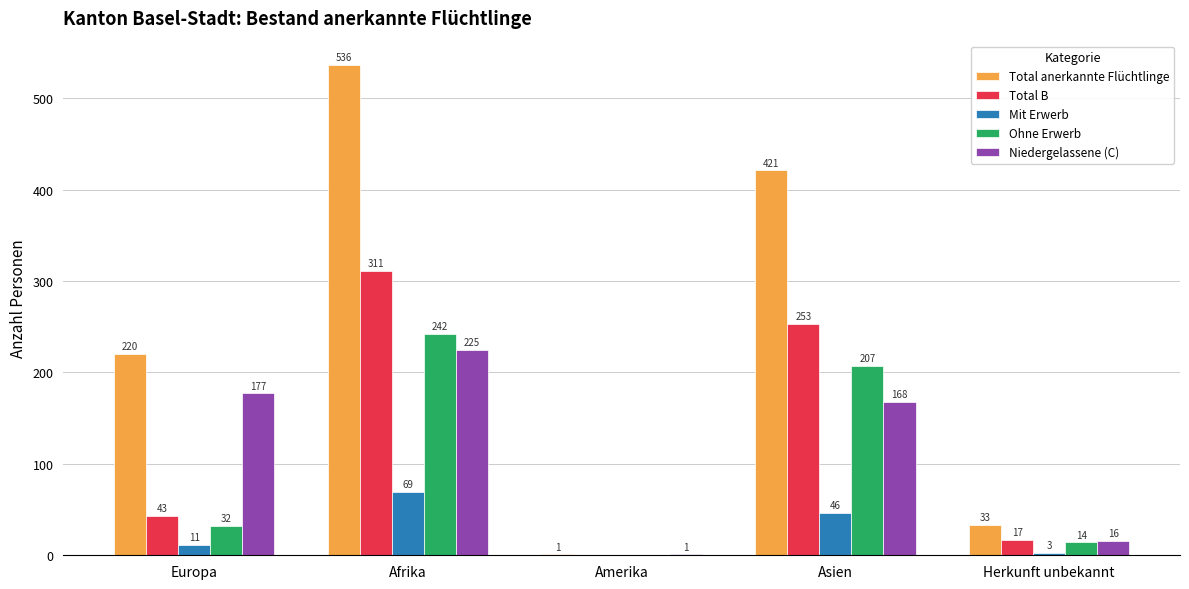

What is the greatest value displayed?

536